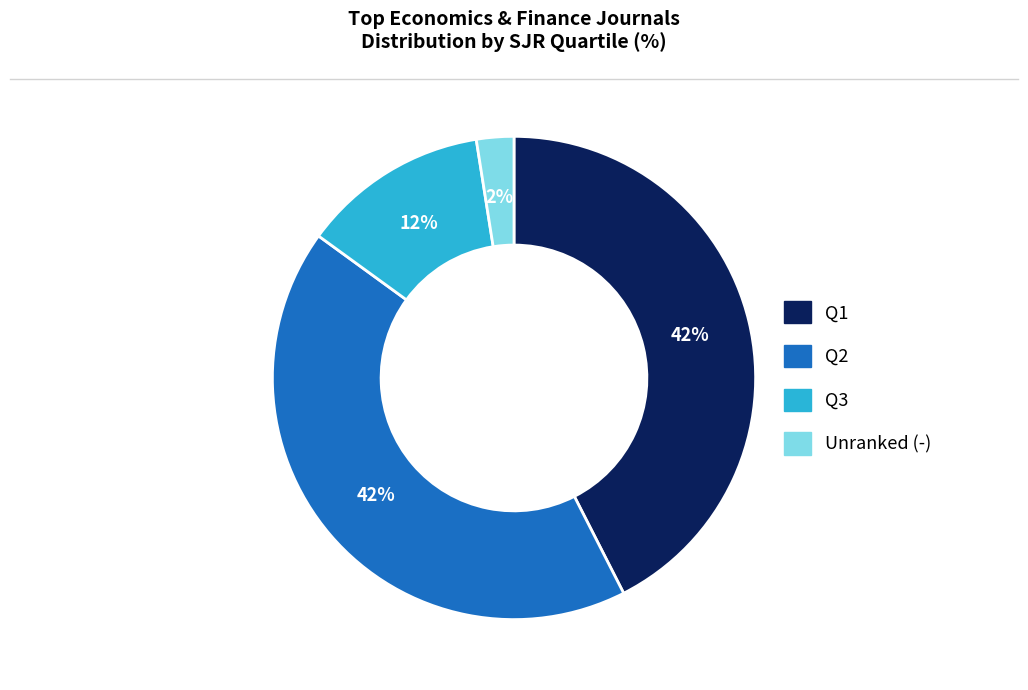

Is there any slice that represents more than half of the pie?

No